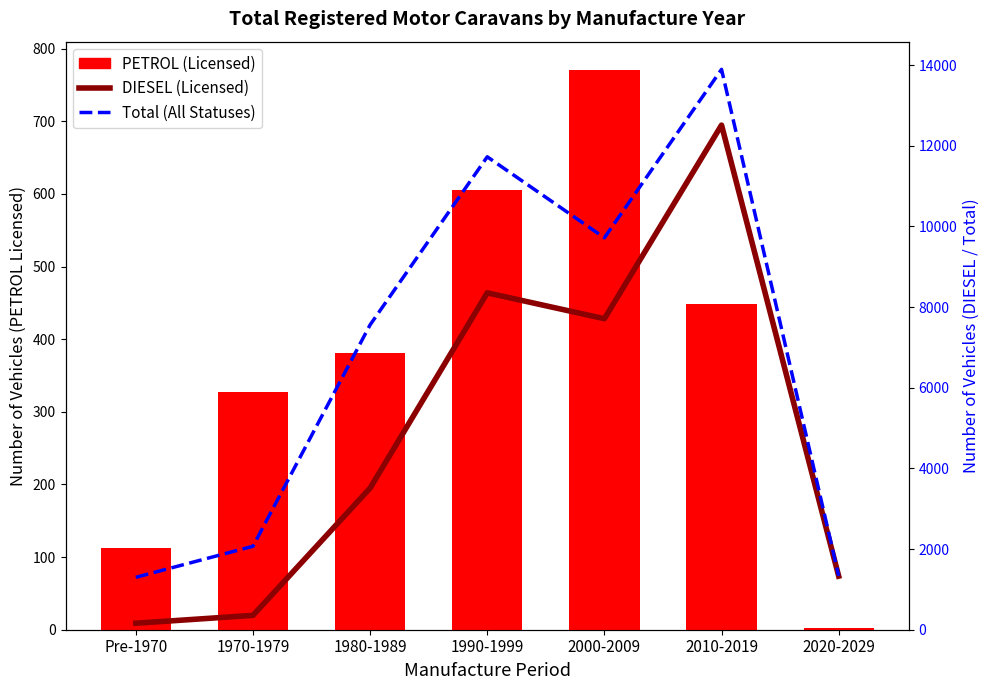

Which series changed the most between 2000-2009 and 2020-2029?

Total (All Statuses)